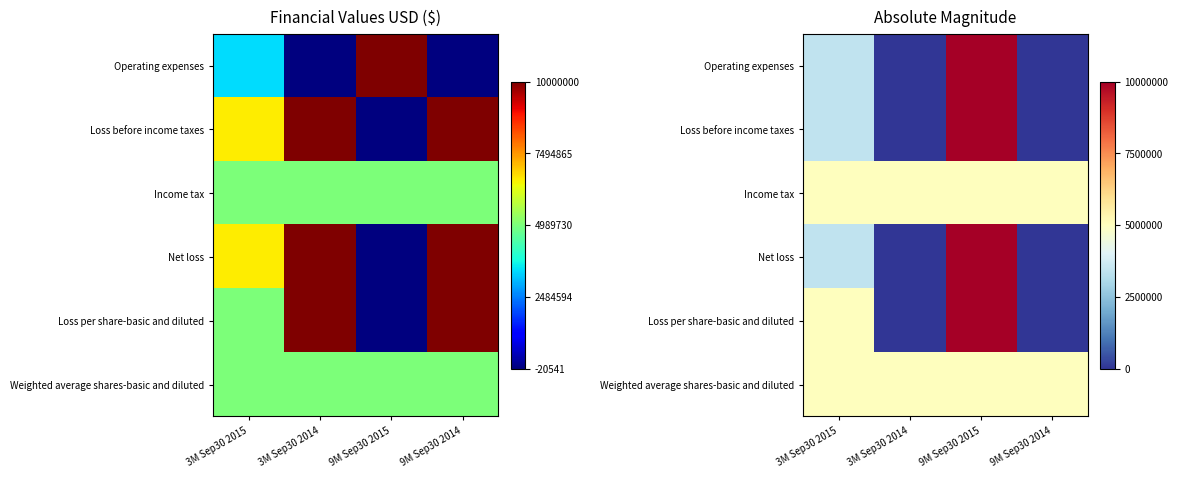

List the series in order of their peak value, highest first.

Operating expenses, Loss before income taxes, Net loss, Loss per share-basic and diluted, Income tax, Weighted average shares-basic and diluted